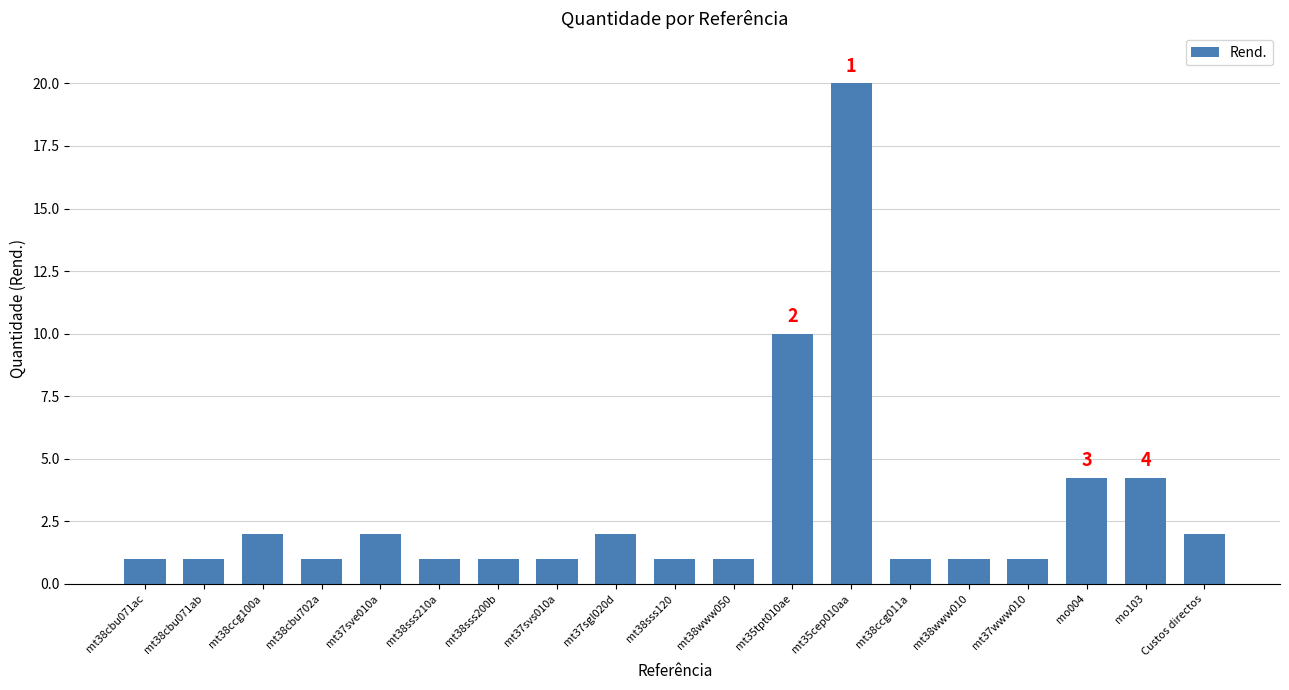

Is it true that the value at mo103 is 4.2?

True